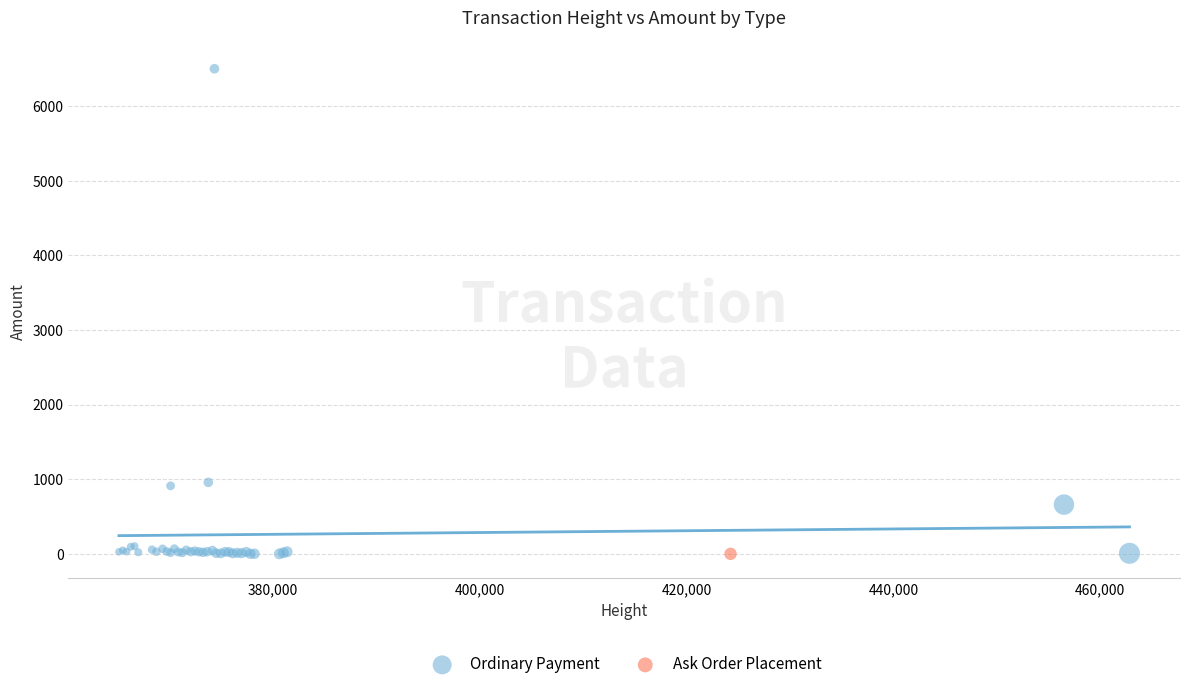

What are all the series names shown in the legend?

Ordinary Payment, Ask Order Placement